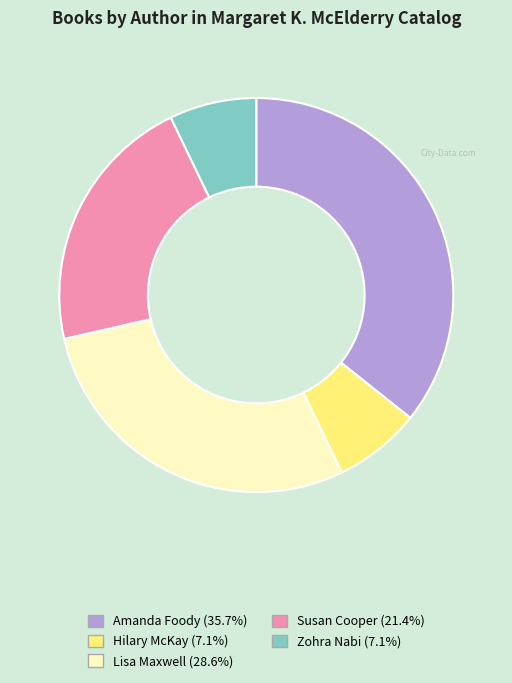

What is the largest slice in the pie chart?

Amanda Foody